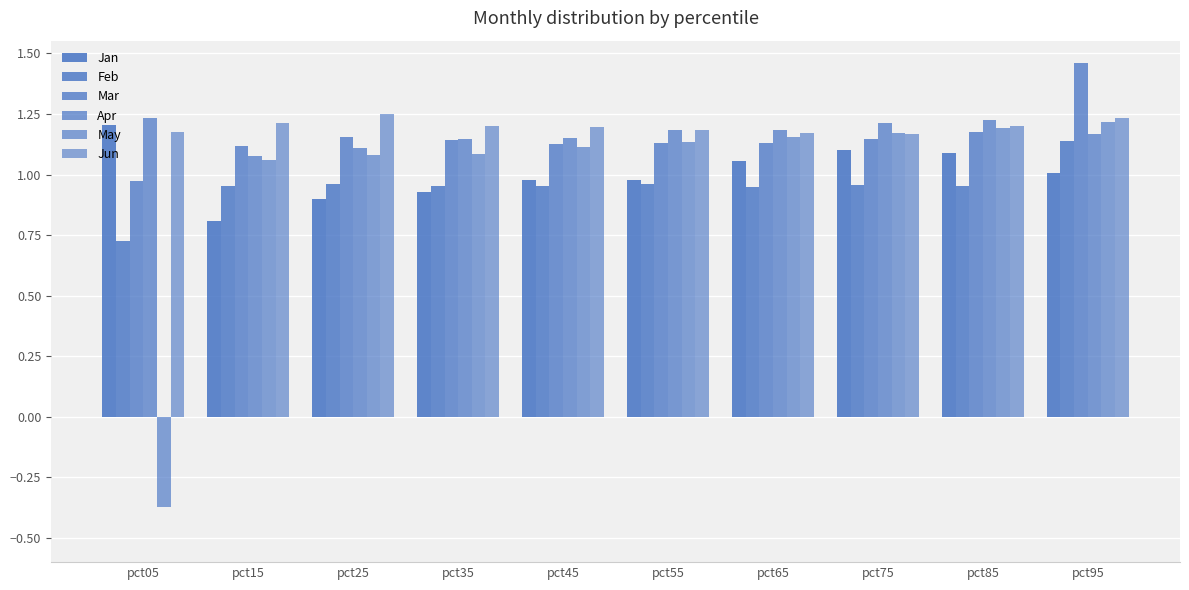

Reading left to right, list all the values displayed in this chart.

Jan: 1.2	0.8	0.9	0.9	1.0	1.0	1.1	1.1	1.1	1.0
Feb: 0.7	1.0	1.0	1.0	1.0	1.0	1.0	1.0	1.0	1.1
Mar: 1.0	1.1	1.2	1.1	1.1	1.1	1.1	1.1	1.2	1.5
Apr: 1.2	1.1	1.1	1.1	1.1	1.2	1.2	1.2	1.2	1.2
May: -0.4	1.1	1.1	1.1	1.1	1.1	1.2	1.2	1.2	1.2
Jun: 1.2	1.2	1.3	1.2	1.2	1.2	1.2	1.2	1.2	1.2